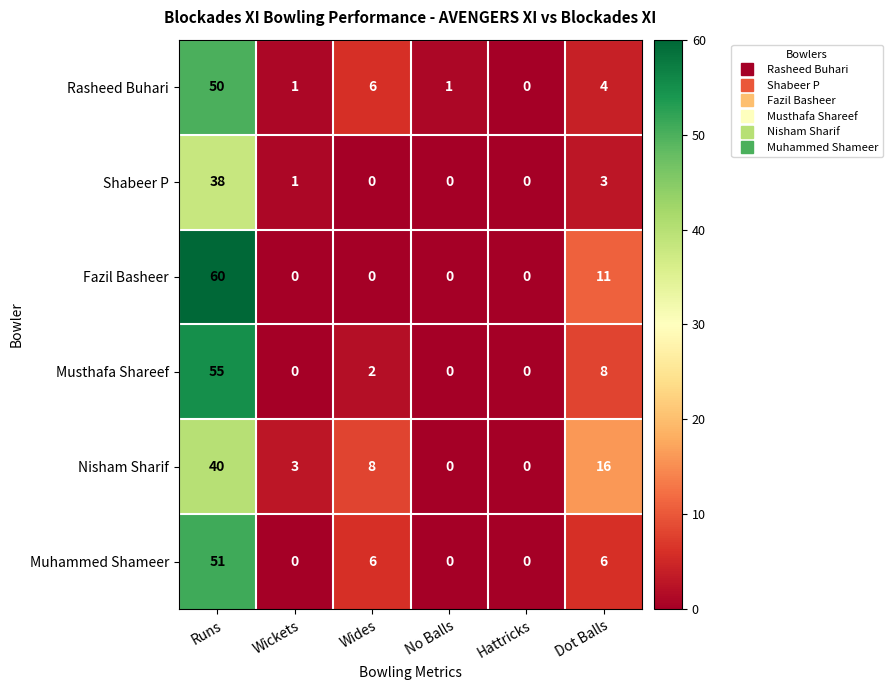

Which series has the largest total across all categories?

Fazil Basheer